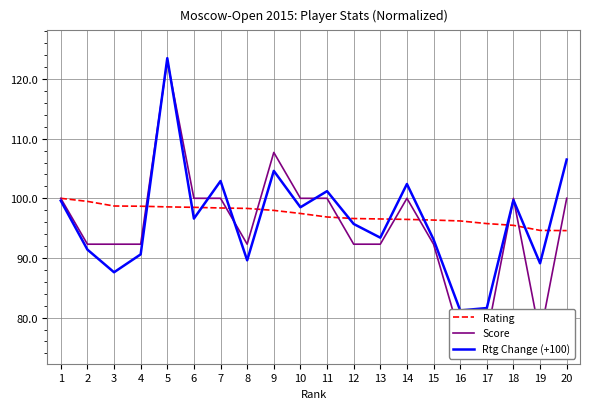

How many times do Rtg Change (+100) and Score cross each other?

7